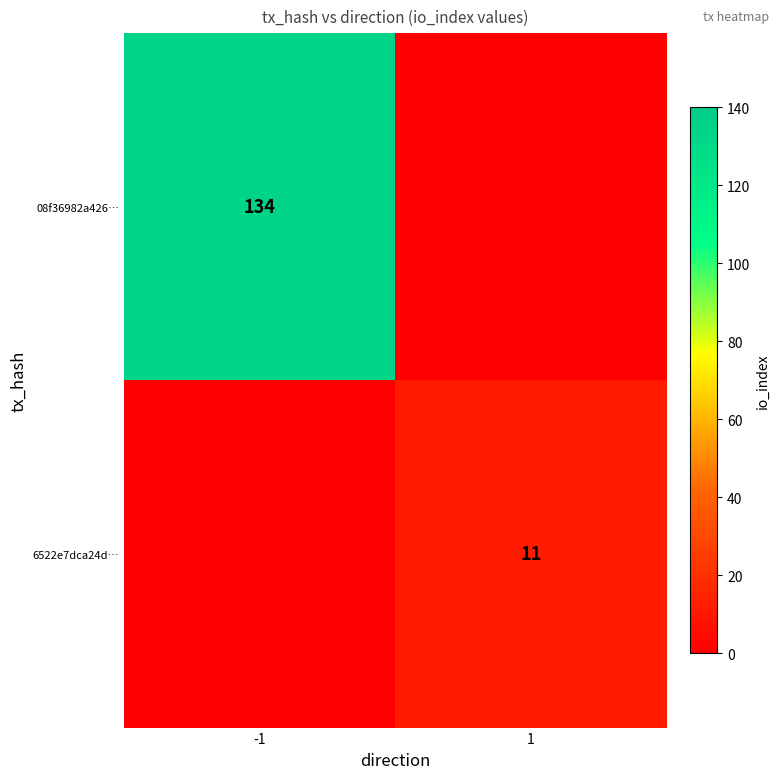

The value of 6522e7dca24d… at 1 is 19. True or false?

False